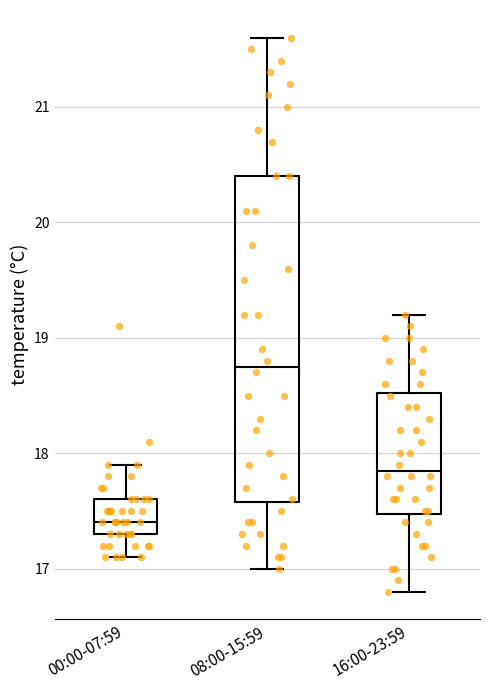

Where does the lower whisker of the box for 08:00-15:59 end on the y-axis? The values are not printed on the chart, so give them approximately, as read against the axis.

17.0